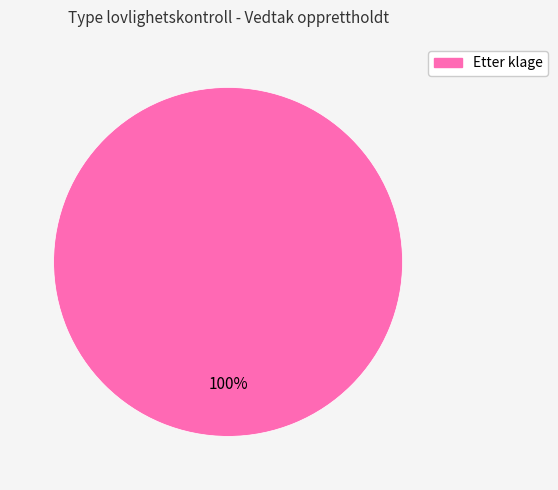

How many segments does this pie chart have?

1